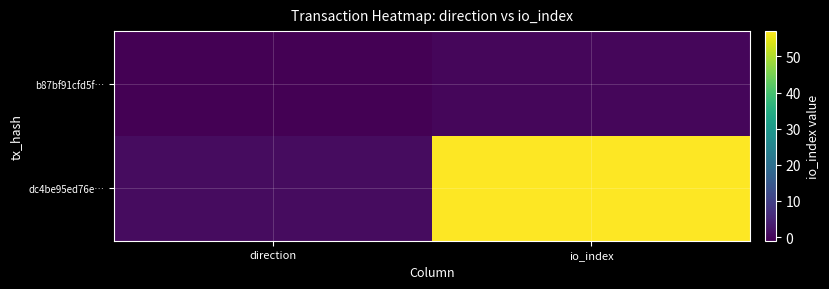

Reading right to left, transcribe all the data shown in this chart.

b87bf91cfd5f…: io_index=0	direction=-1
dc4be95ed76e…: io_index=57	direction=1